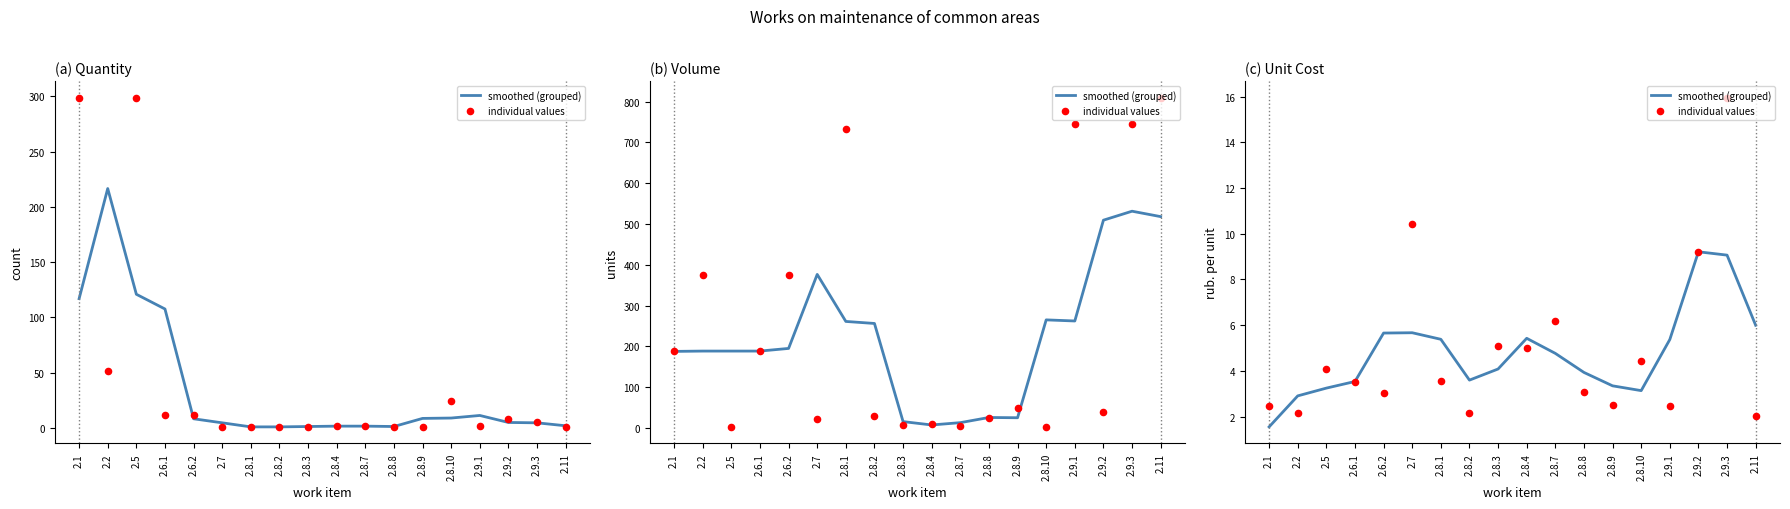

What is the total value across all series at 2.8.10?

7.6